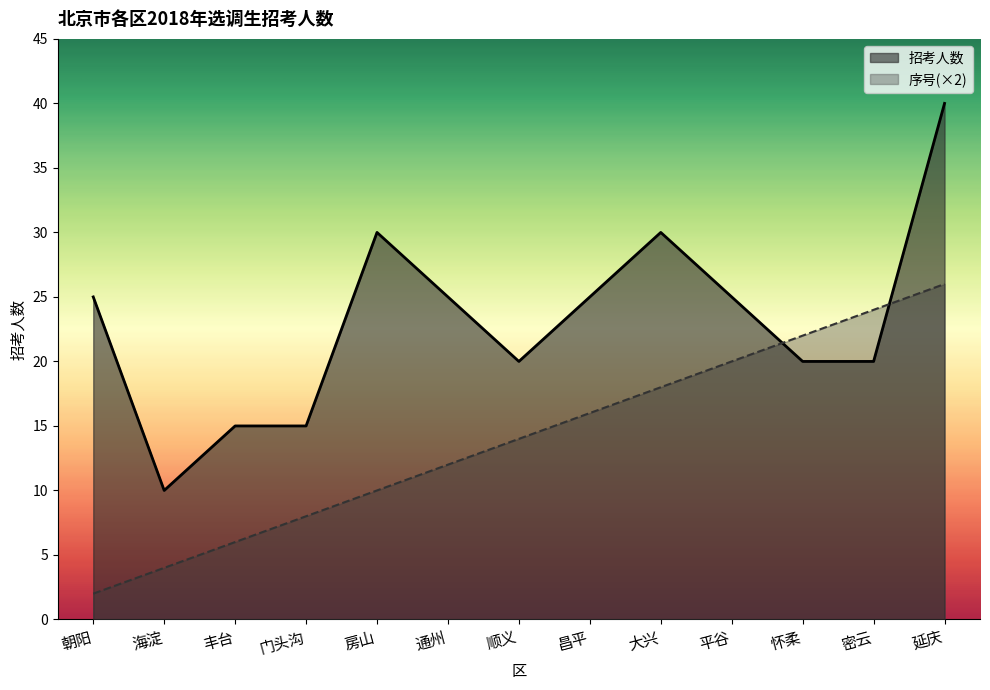

Where is the first local minimum for 招考人数?

海淀